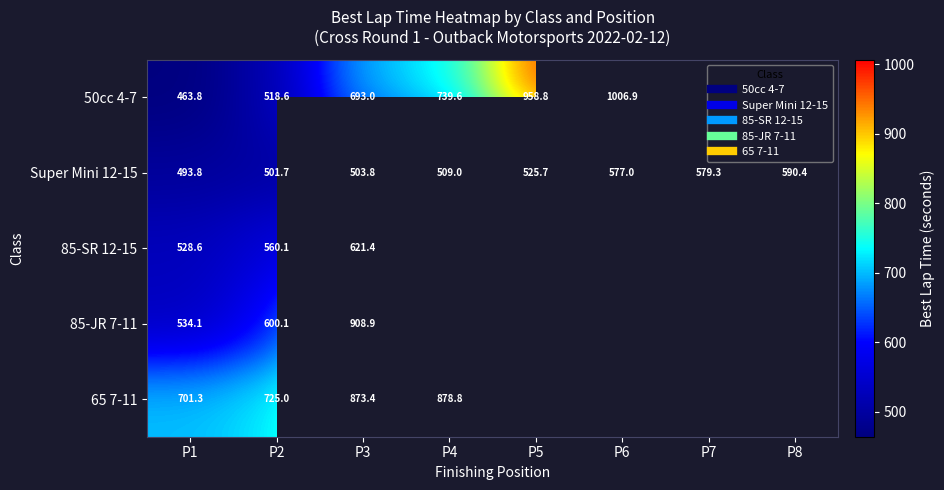

How many values in the Super Mini 12-15 series exceed 525?

4